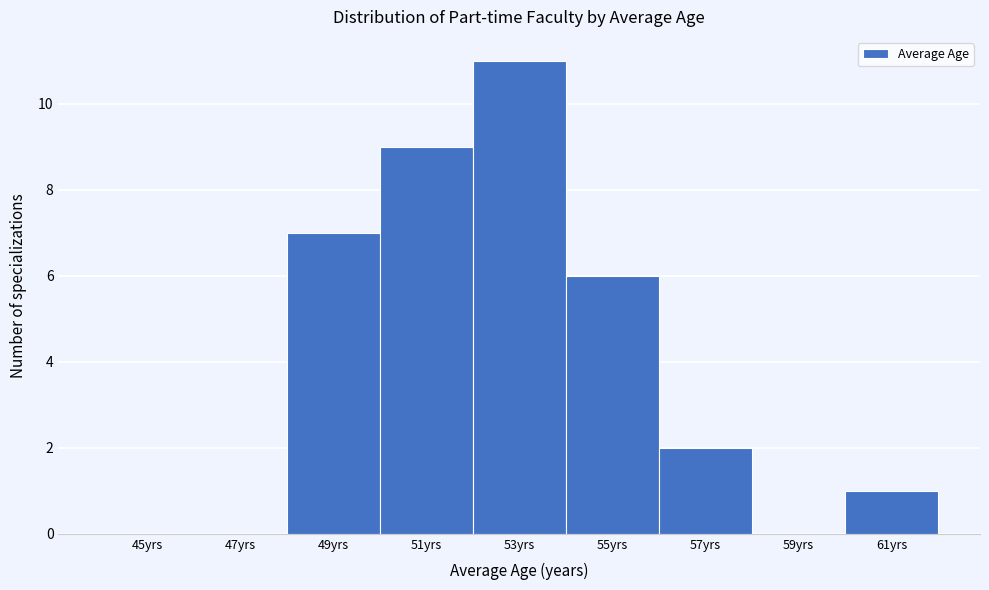

Reading right to left, list all the values displayed in this chart.

61yrs=1	59yrs=0	57yrs=2	55yrs=6	53yrs=11	51yrs=9	49yrs=7	47yrs=0	45yrs=0